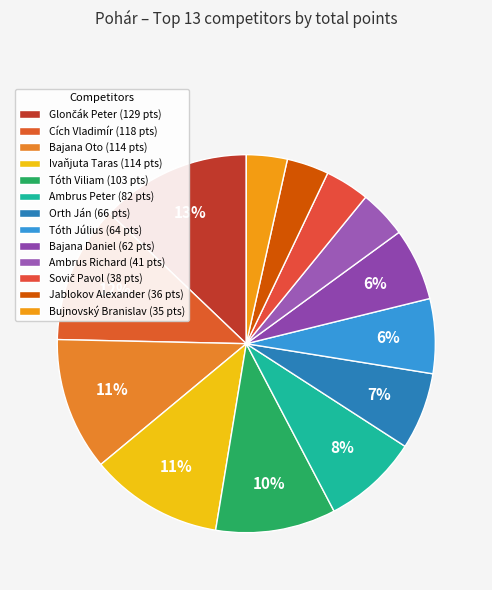

Which has a higher value, Glončák Peter or Bajana Oto?

Glončák Peter